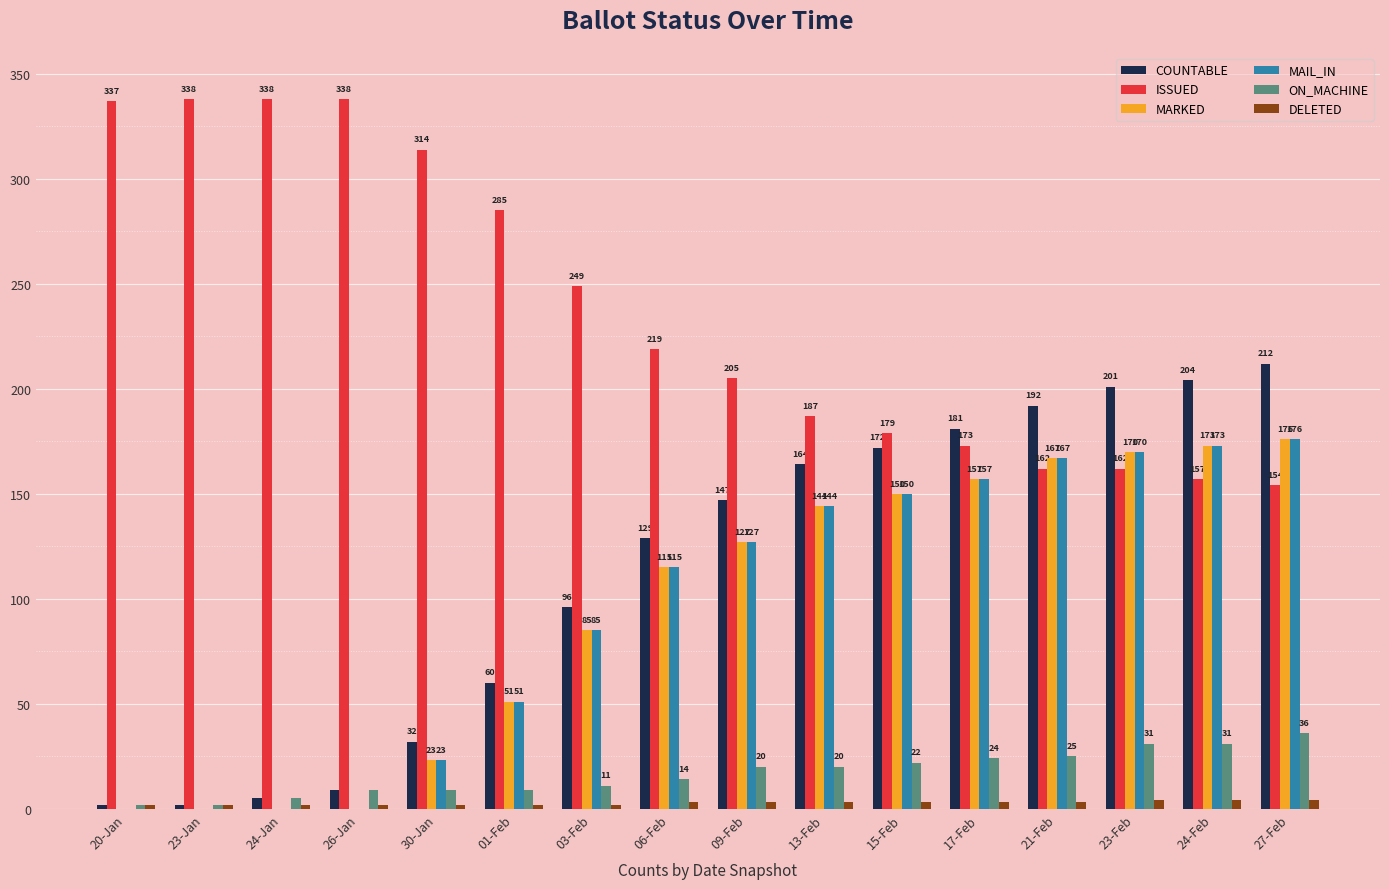

At which label is MAIL_IN closest to 88?

03-Feb